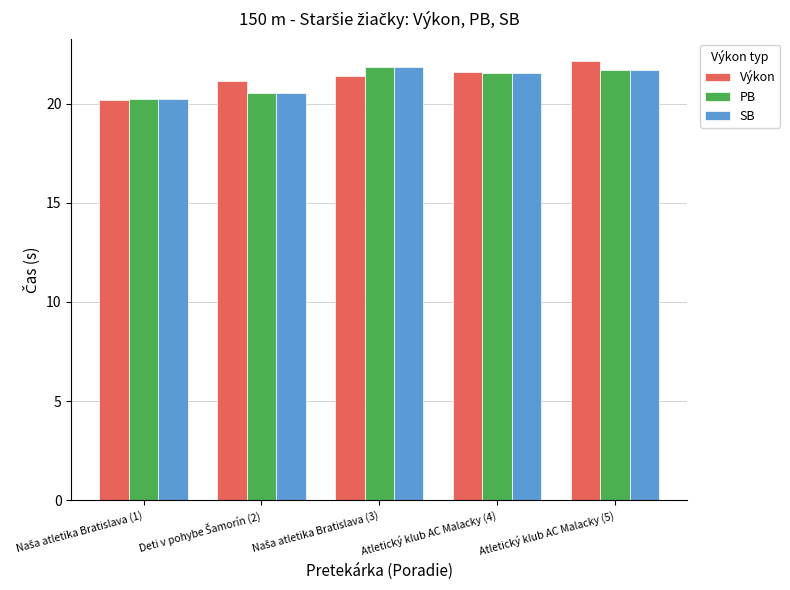

What is the maximum value for Výkon?

22.2